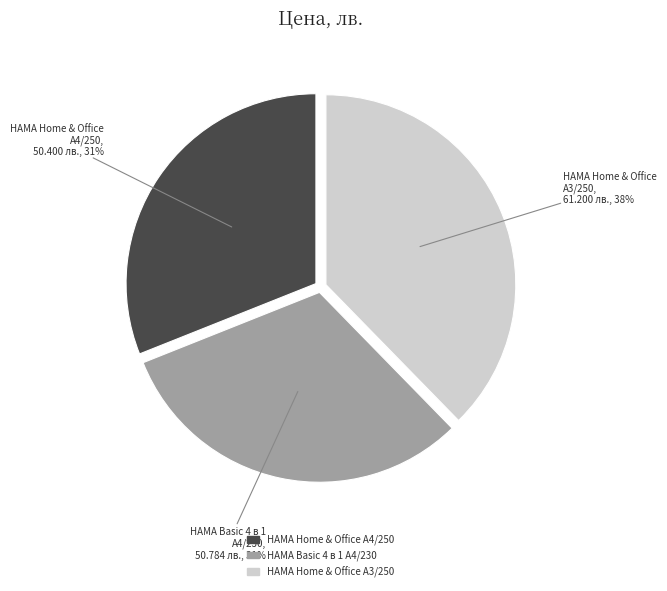

Does any single category account for the majority?

No